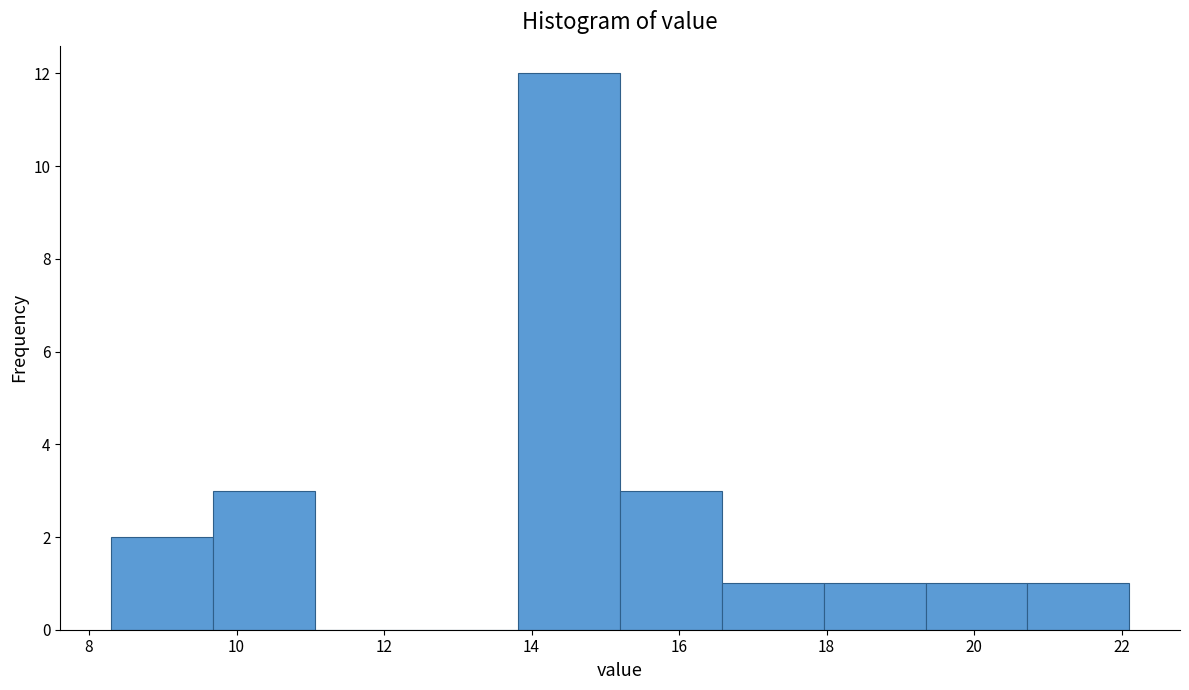

What is the height of the bar covering 8.30 to 9.68 on the x-axis? Neither the bar edges nor the heights are printed on the chart, so give them approximately, as read against the axes.

2